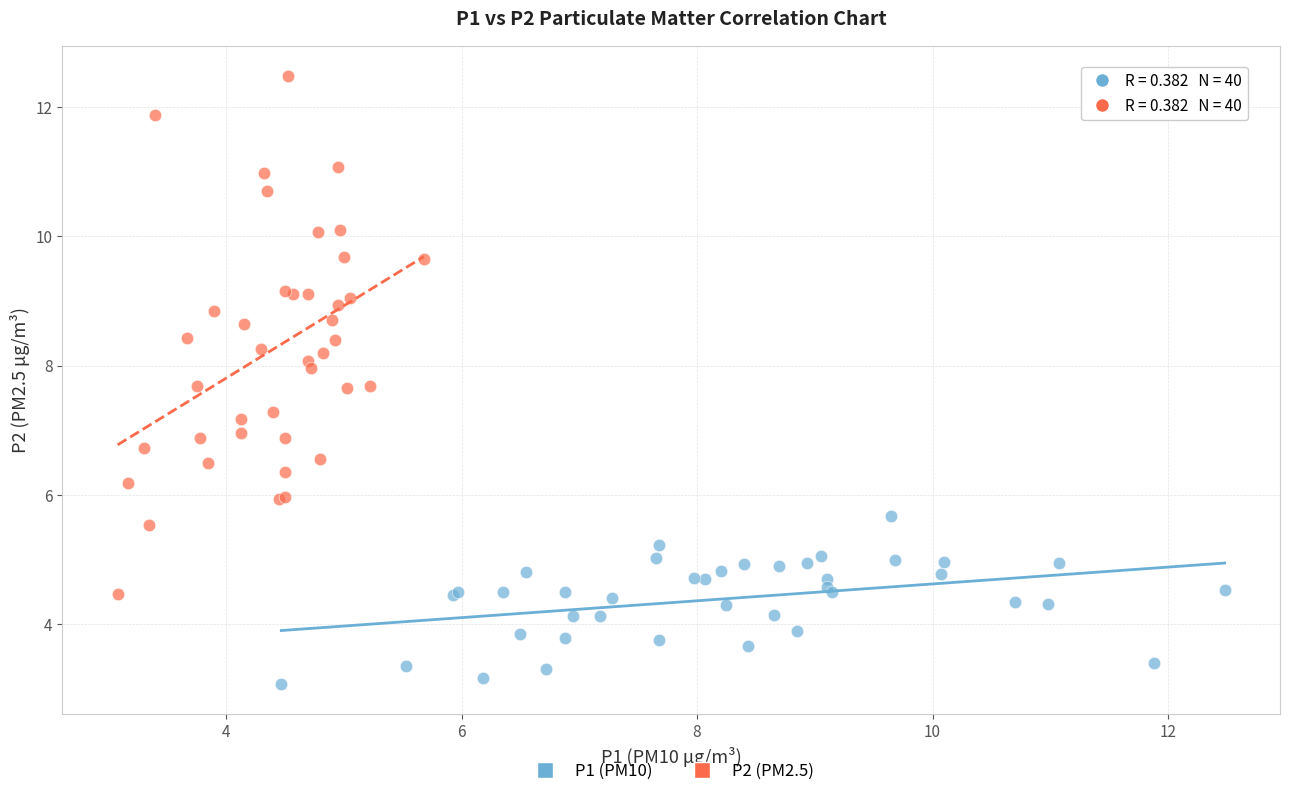

Which series contains the lowest Y value?

P1 (PM10)